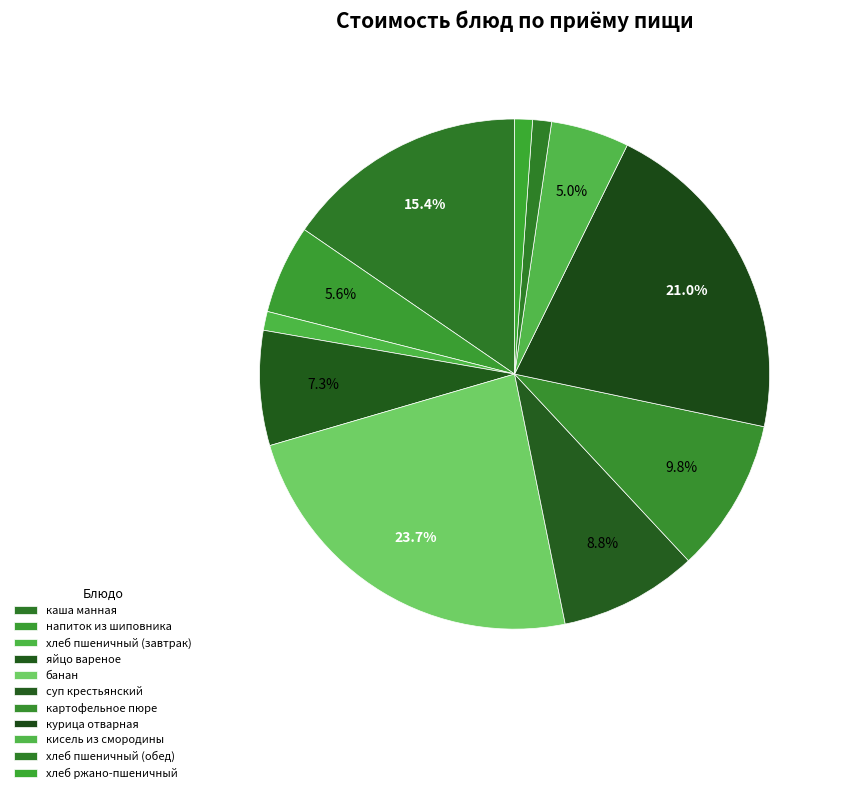

Does хлеб пшеничный (завтрак) represent more than half of the total?

No